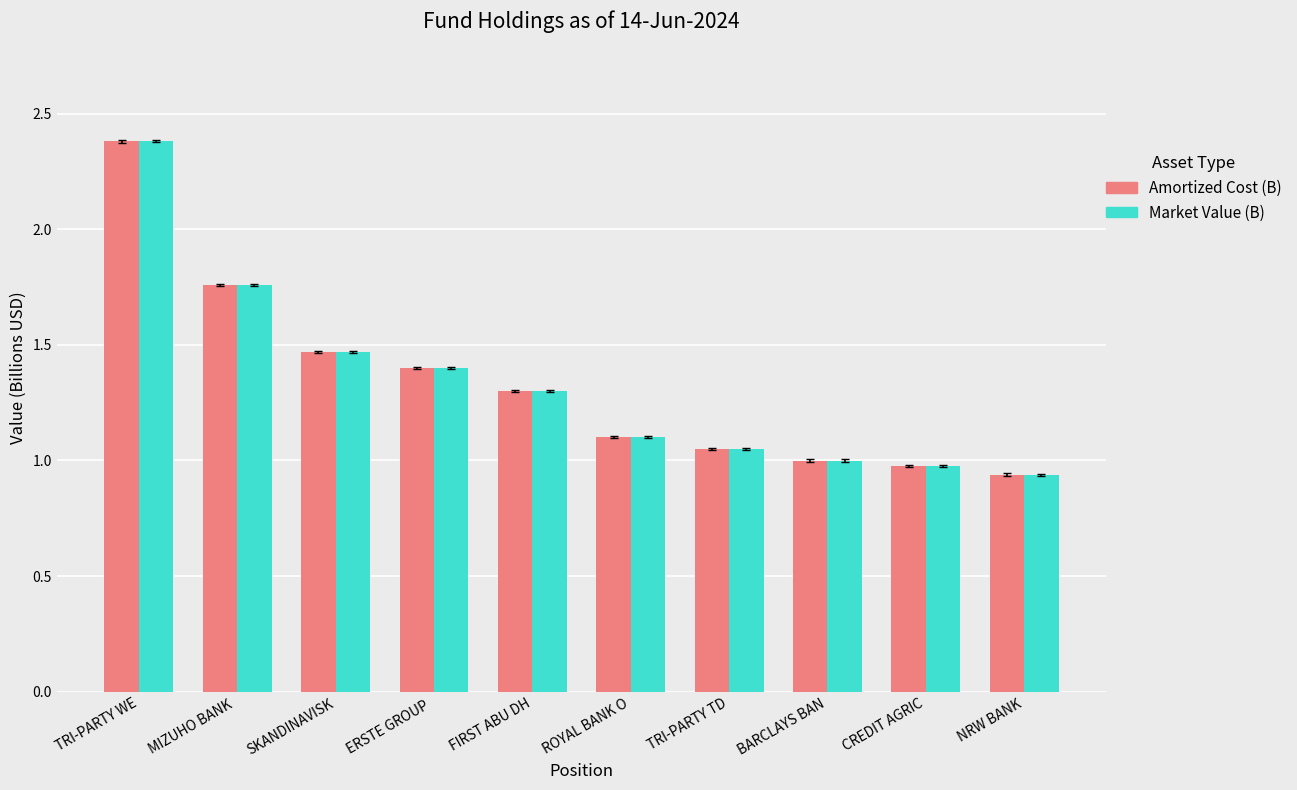

The value of Market Value (B) at ERSTE GROUP  is 1.4. True or false?

True